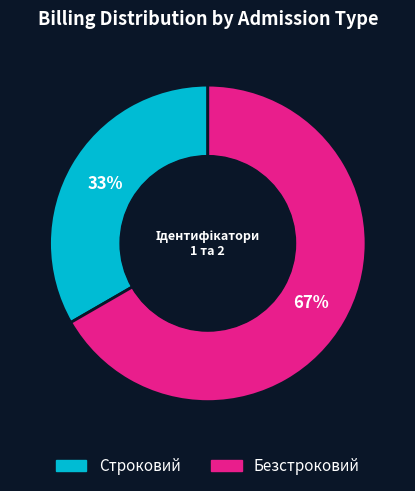

Which category accounts for the majority?

Безстроковий